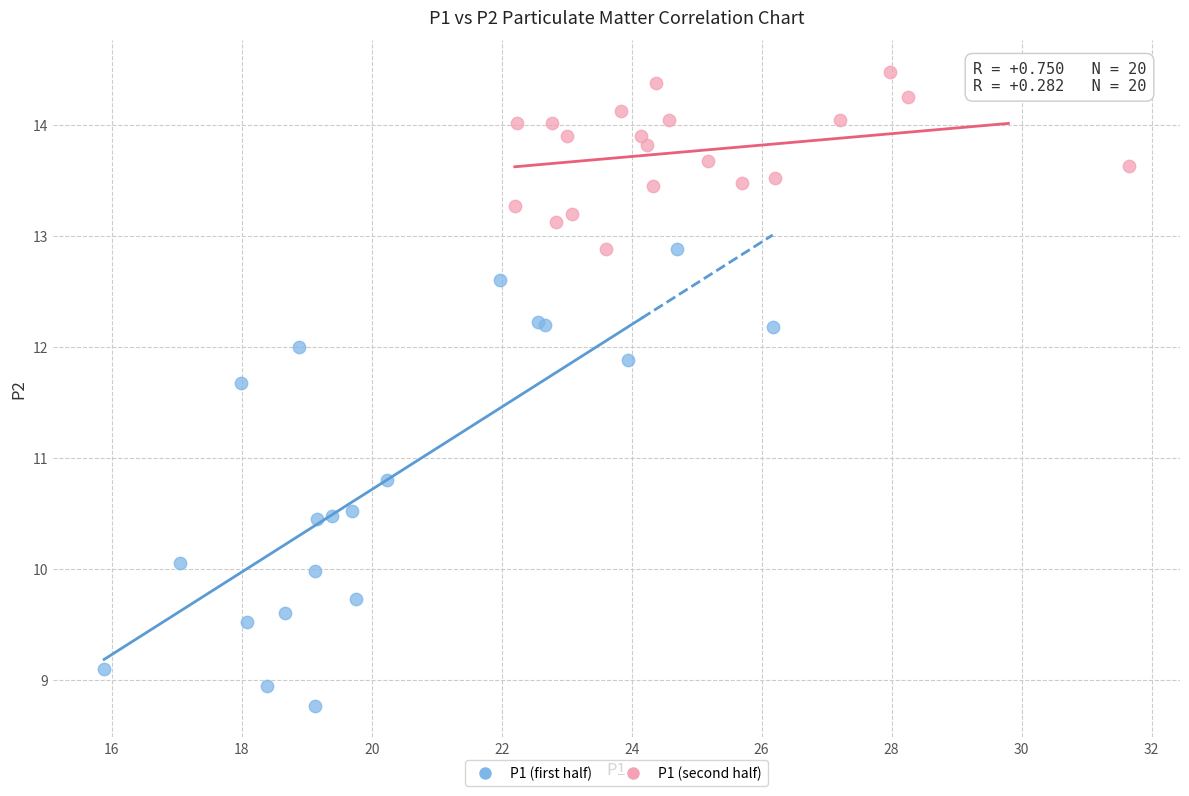

What are all the series names shown in the legend?

P1 (first half), P1 (second half)